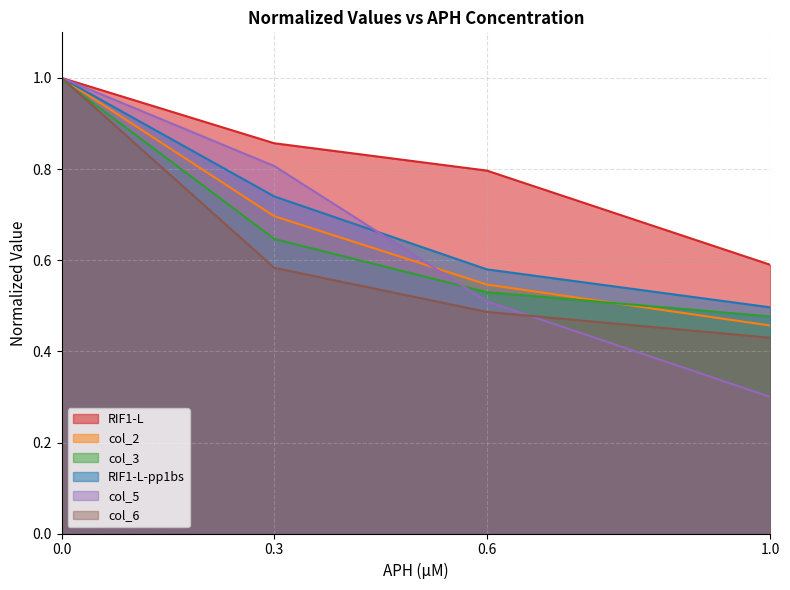

How many lines are shown in the chart?

6